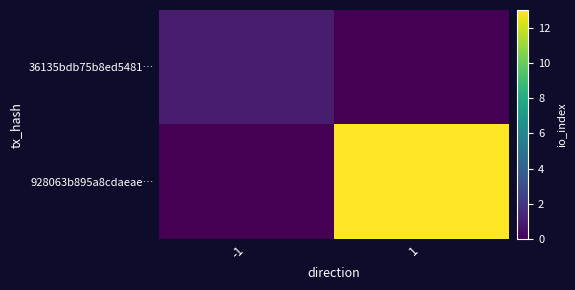

What is the sum of the 36135bdb75b8ed5481… values at 1 and -1?

1